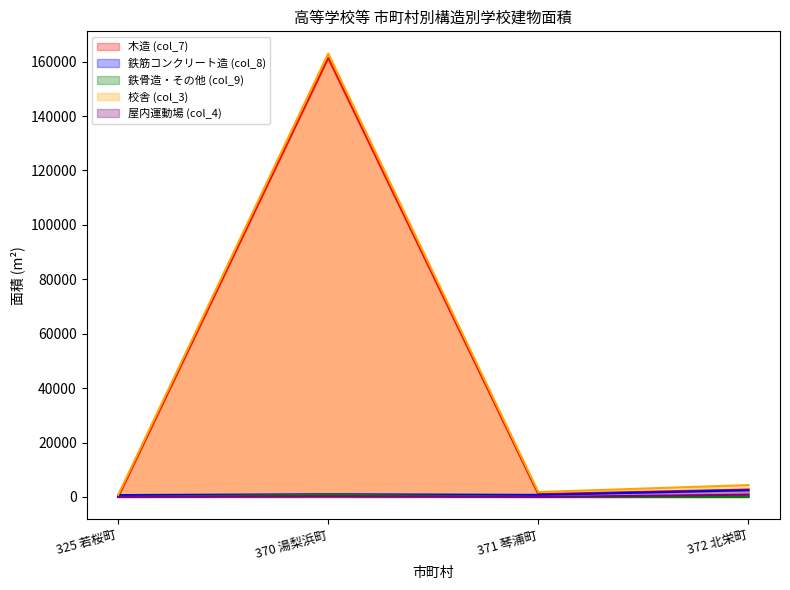

Reading right to left, transcribe all the data shown in this chart.

木造 (col_7): 372 北栄町=2734	371 琴浦町=1045	370 湯梨浜町=161378	325 若桜町=0
鉄筋コンクリート造 (col_8): 372 北栄町=2457	371 琴浦町=752	370 湯梨浜町=998	325 若桜町=681
鉄骨造・その他 (col_9): 372 北栄町=0	371 琴浦町=0	370 湯梨浜町=847	325 若桜町=0
校舎 (col_3): 372 北栄町=4363	371 琴浦町=1797	370 湯梨浜町=162978	325 若桜町=681
屋内運動場 (col_4): 372 北栄町=828	371 琴浦町=0	370 湯梨浜町=245	325 若桜町=0